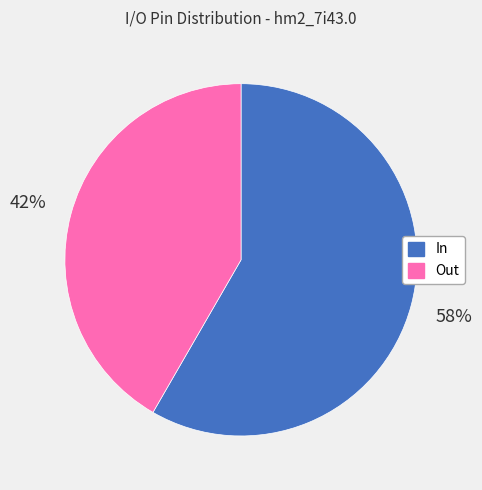

Which slice is the smallest?

Out